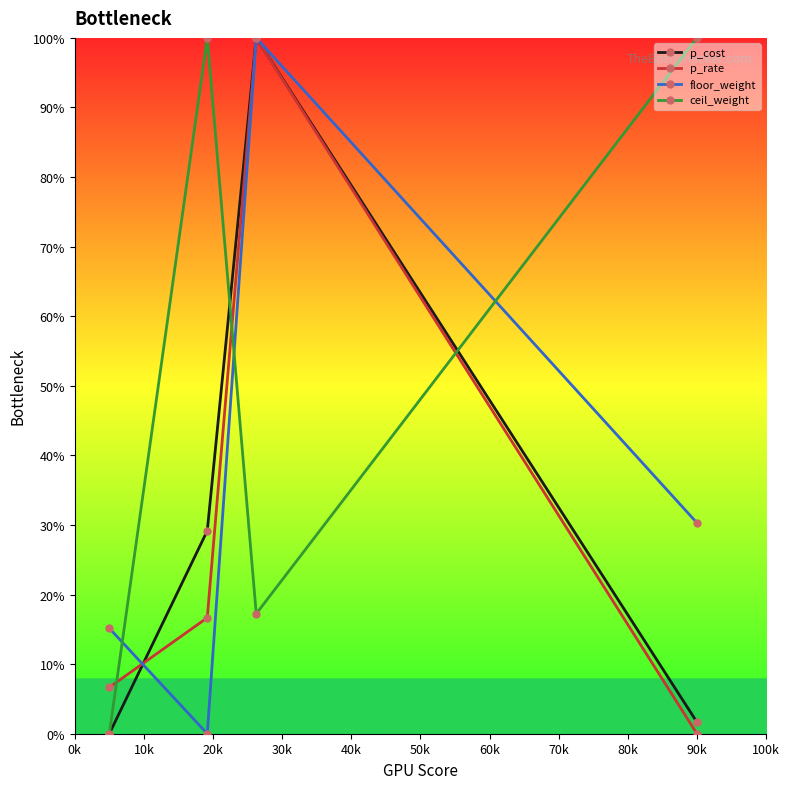

Which series has the largest total across all categories?

ceil_weight